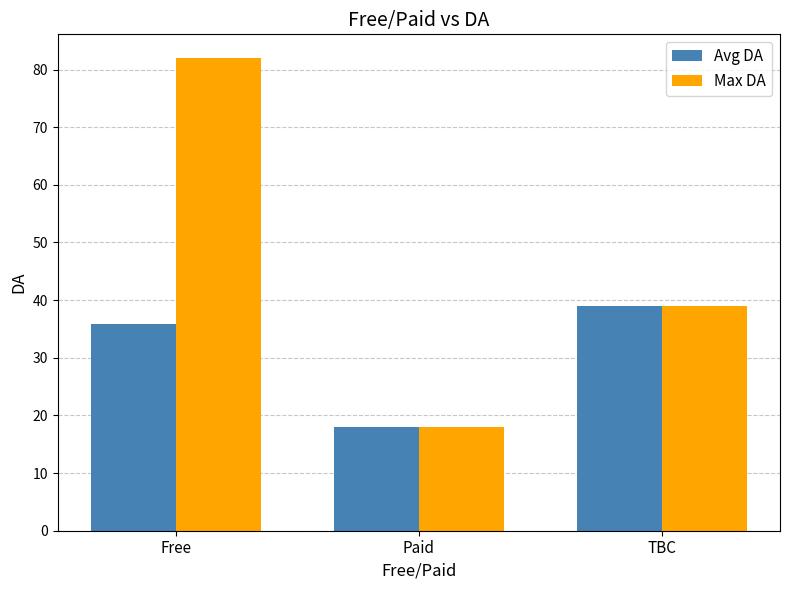

Reading right to left, extract all data points from this chart.

Avg DA: 39.0	18.0	35.9
Max DA: 39.0	18.0	82.0